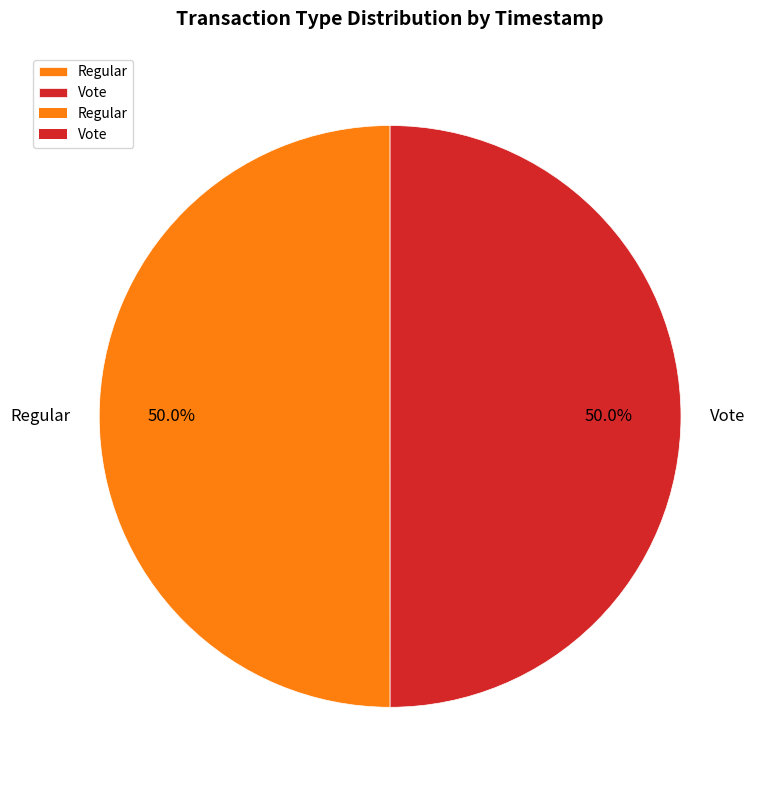

How many slices are in this pie chart?

2